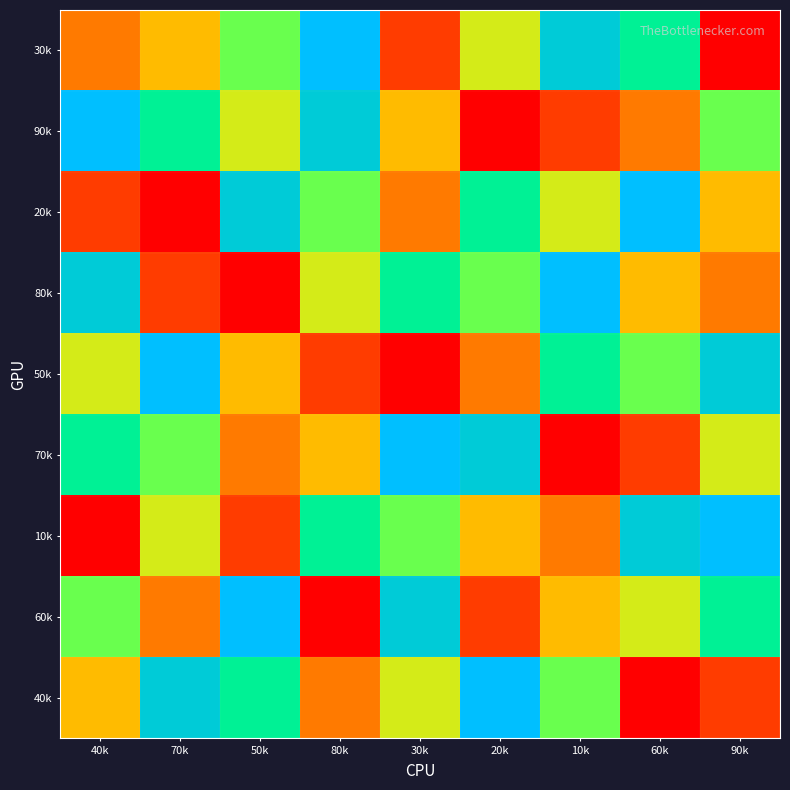

What is the spread (max minus min) of values at 30k?

8